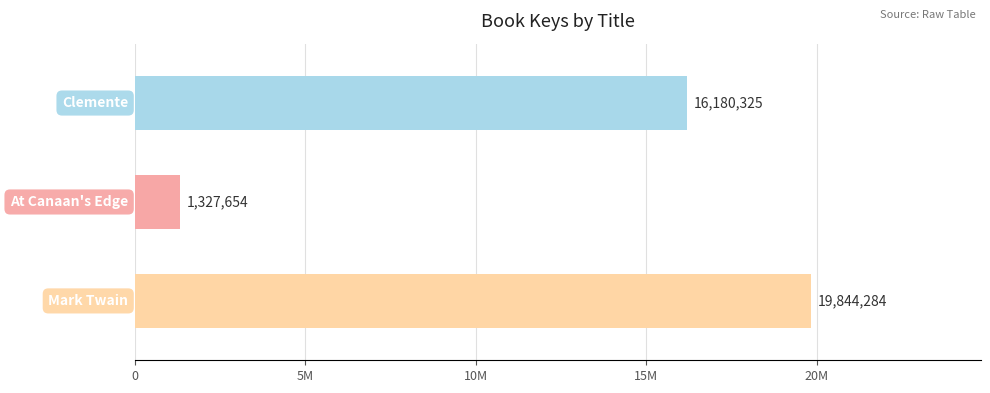

Does the chart contain any negative values?

No